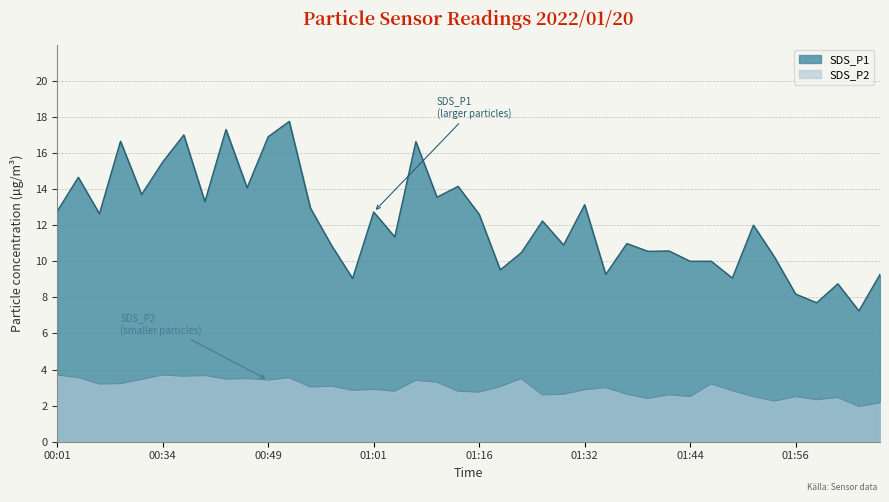

What position from the left is 01:11?

19